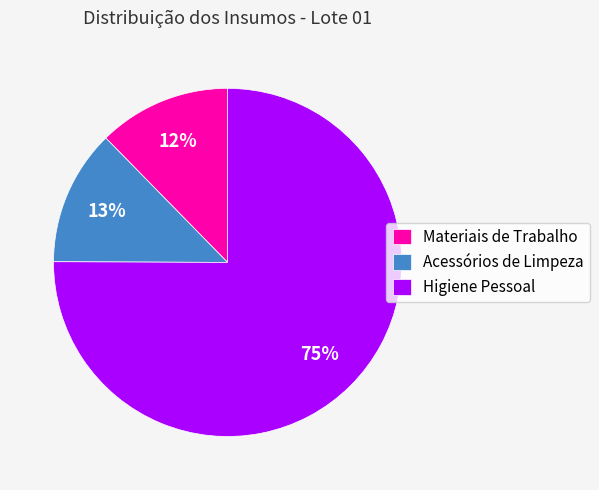

Do Materiais de Trabalho and Higiene Pessoal together represent more than half of the pie?

Yes